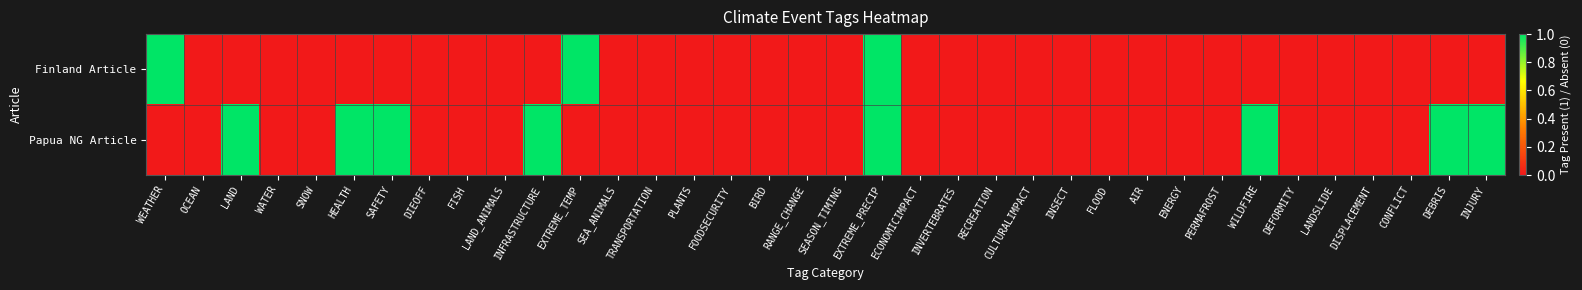

Which series has the largest total across all categories?

Papua NG Article